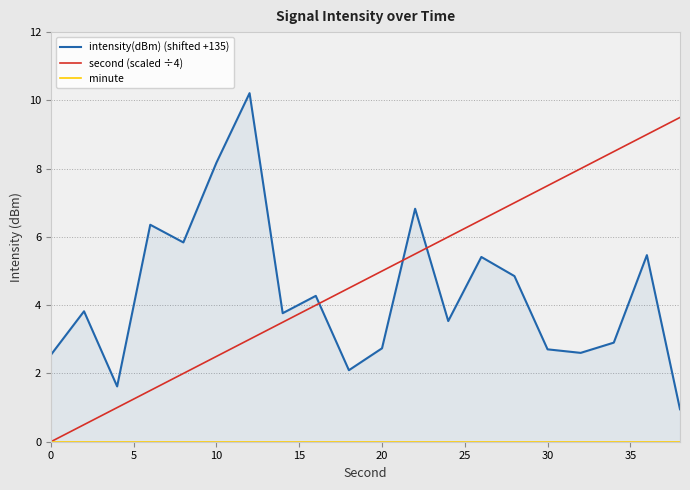

What are all the series names shown in the legend?

intensity(dBm) (shifted +135), second (scaled ÷4), minute